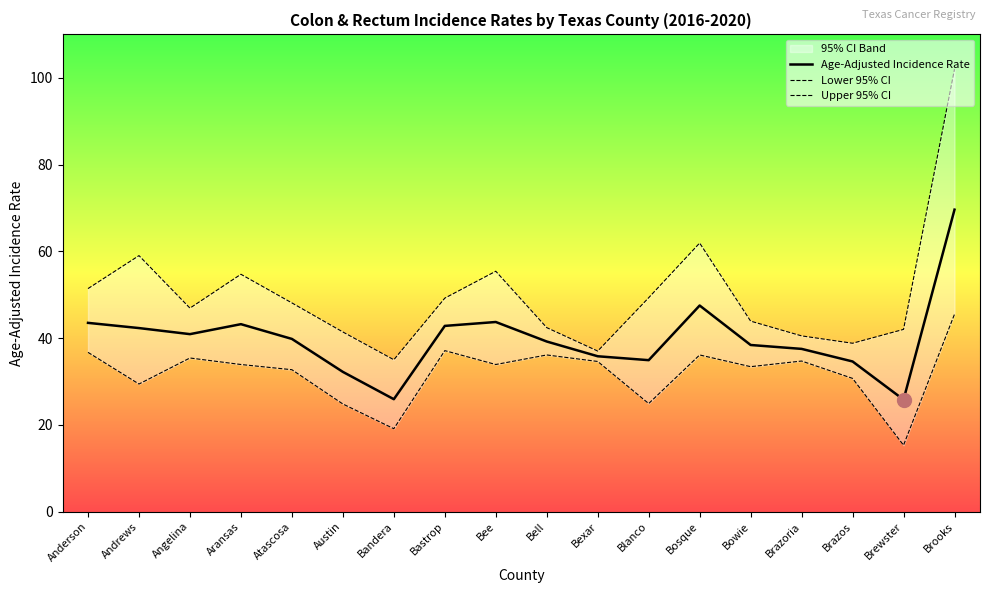

What is the difference between the maximum and minimum values in the Age-Adjusted Incidence Rate series?

43.8